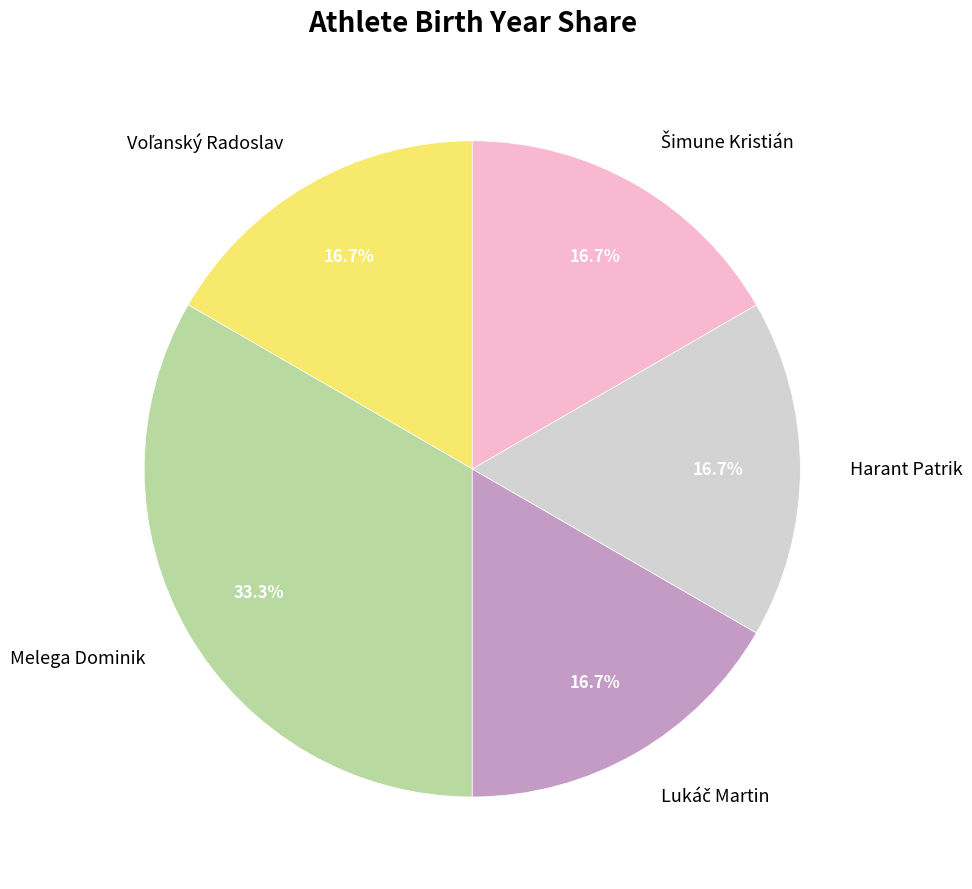

Is there a majority slice in this chart?

No